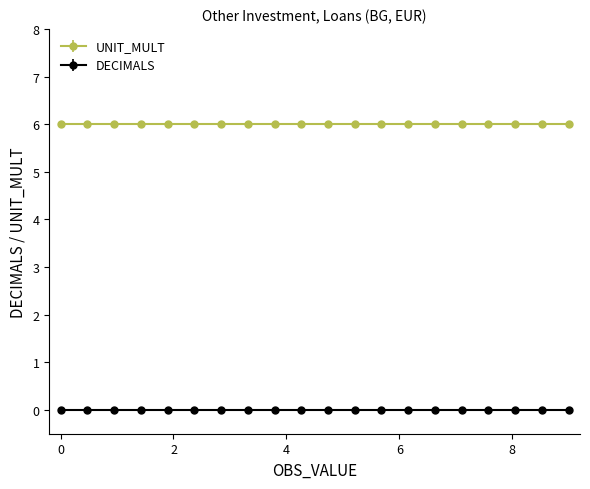

True or false: DECIMALS and UNIT_MULT intersect in this chart.

False